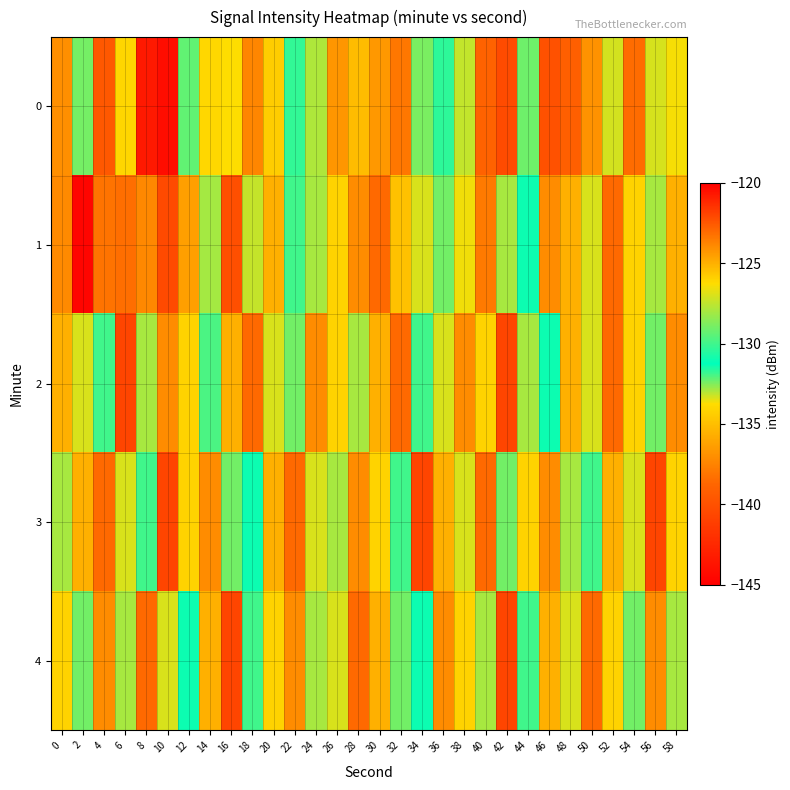

How many data points does each series have?

30